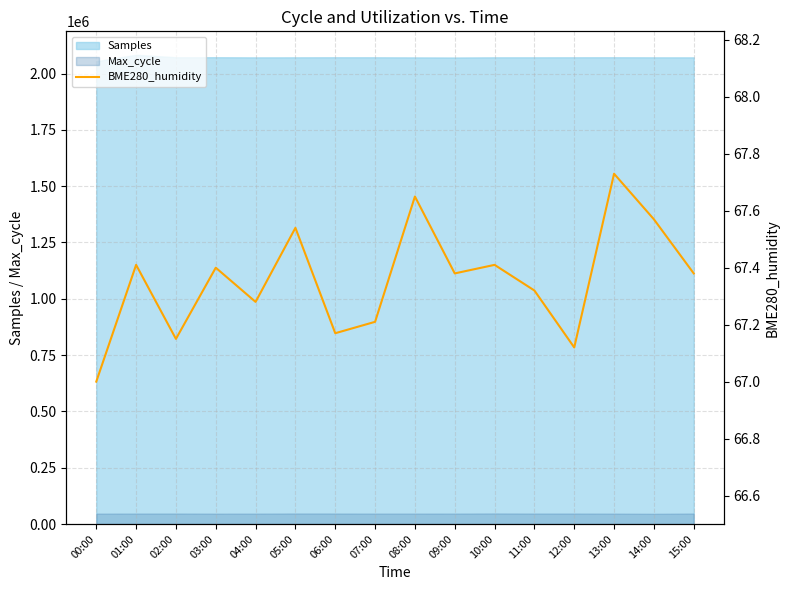

Approximately how many times larger is the value at 15:00 compared to 05:00?

1.0